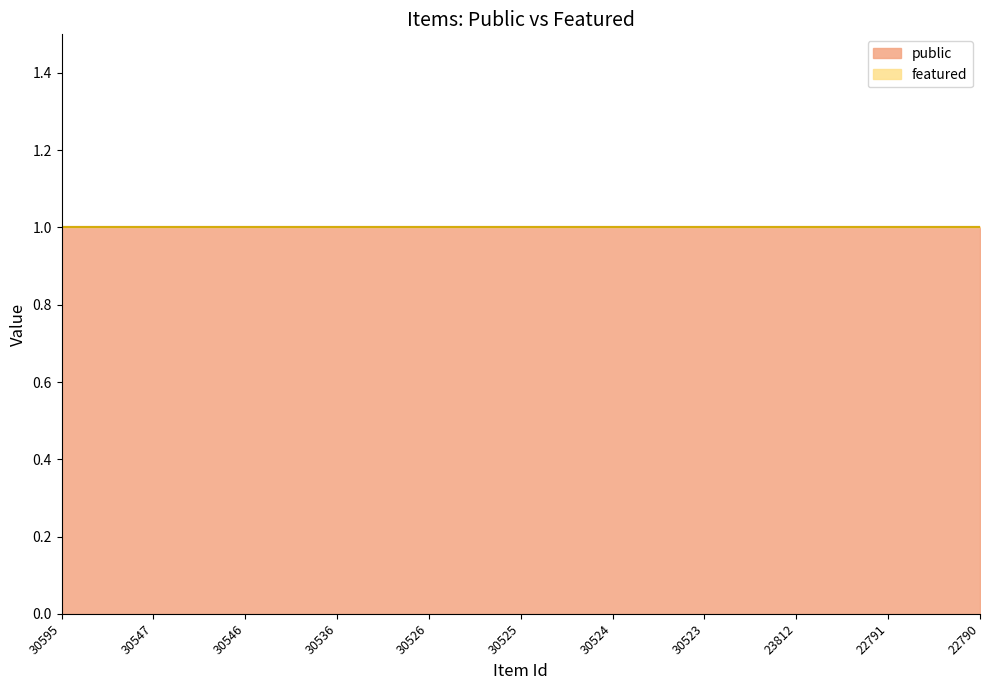

Which series has the widest spread of values?

public